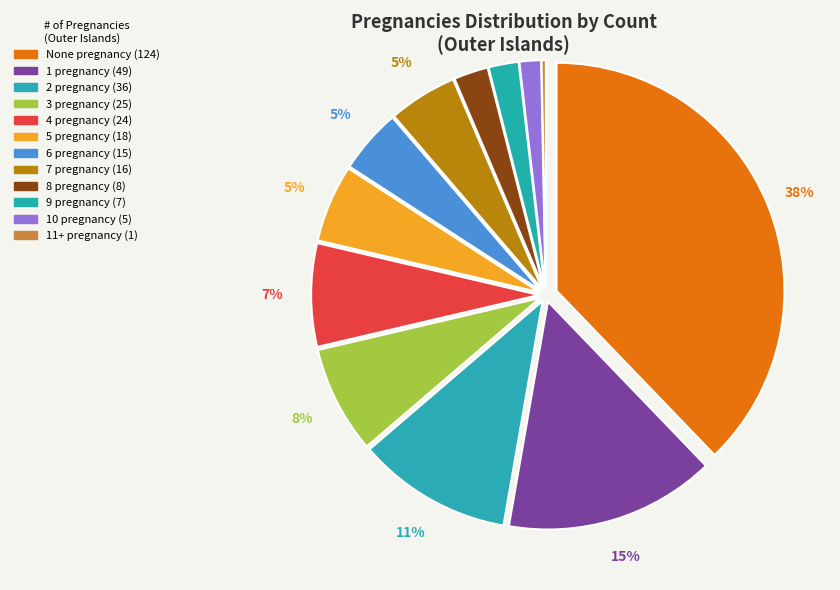

How many slices are in this pie chart?

12